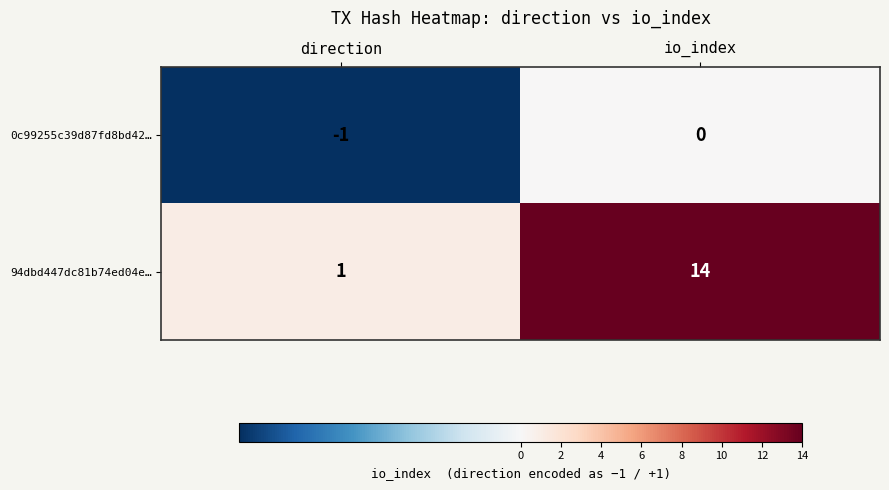

Reading right to left, what are all the values shown in this chart?

0c99255c39d87fd8bd42…: io_index=0	direction=-1
94dbd447dc81b74ed04e…: io_index=14	direction=1